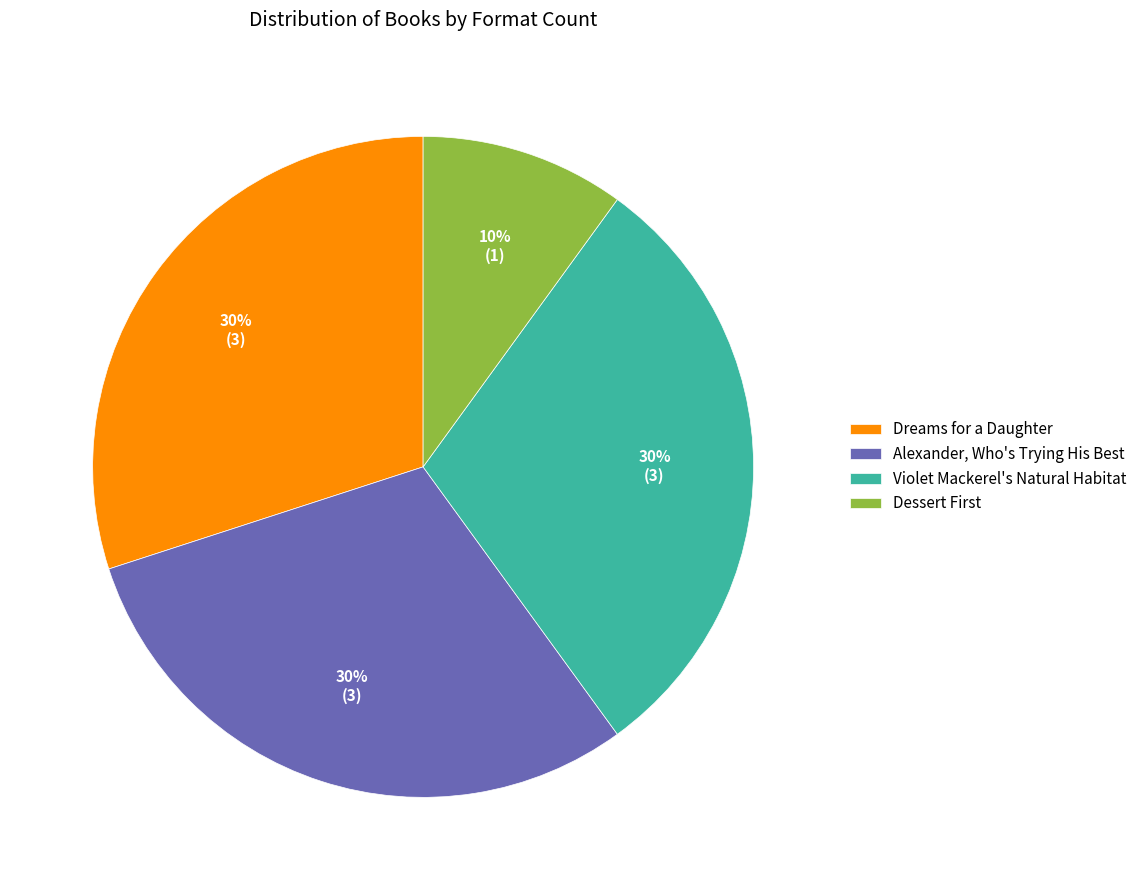

Does any single category account for the majority?

No